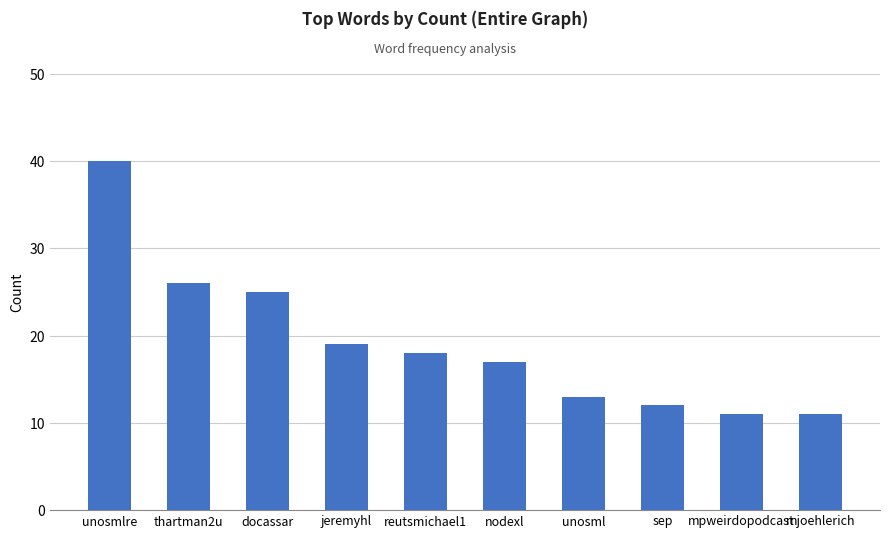

Reading right to left, transcribe all the data shown in this chart.

mjoehlerich=11	mpweirdopodcast=11	sep=12	unosml=13	nodexl=17	reutsmichael1=18	jeremyhl=19	docassar=25	thartman2u=26	unosmlre=40